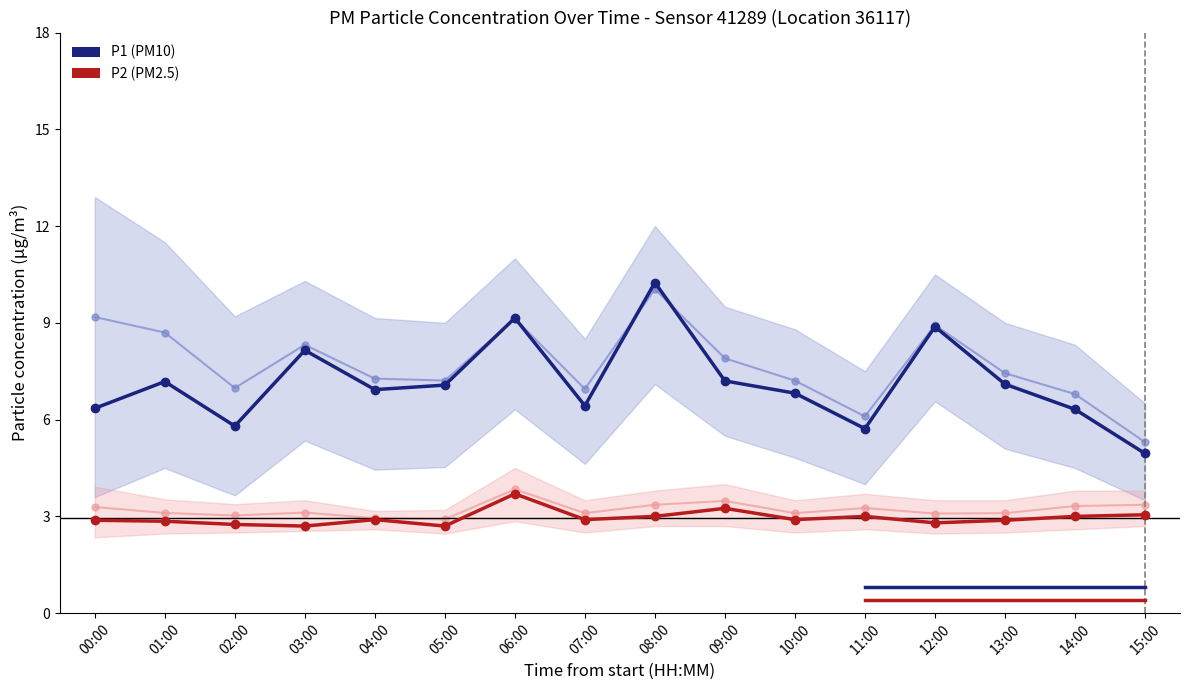

How many lines are shown in the chart?

4